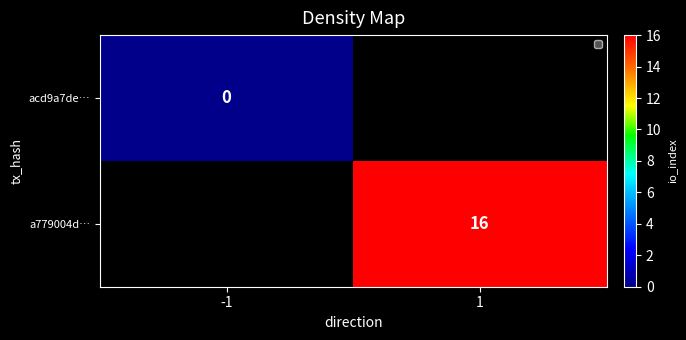

Is the value of acd9a7de… at -1 greater than the value of a779004d… at 1?

No